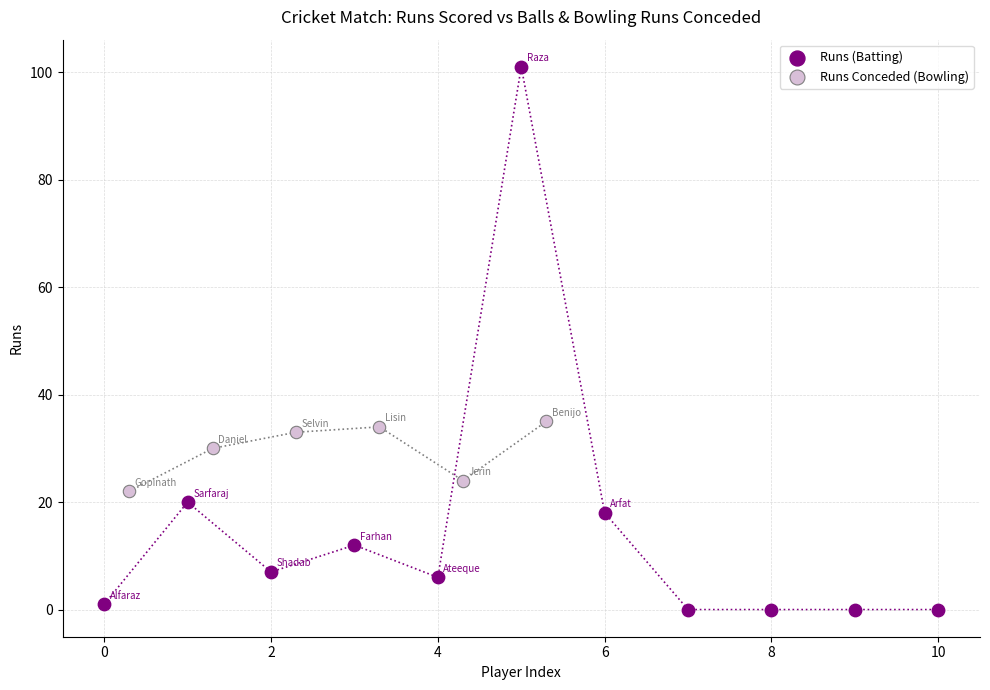

Which series contains the lowest Y value?

Runs (Batting)